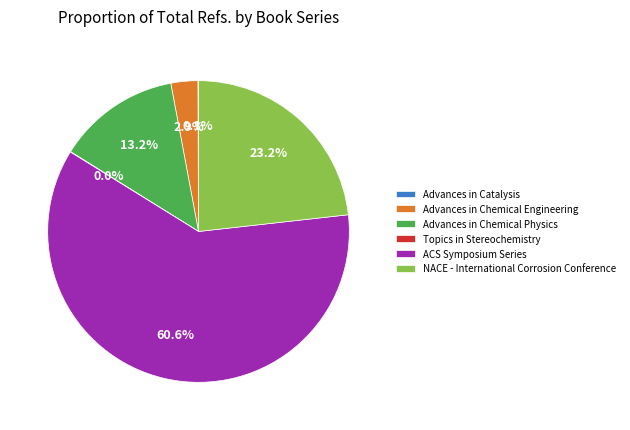

Is it true that NACE - International Corrosion Conference is 23% of the pie?

True